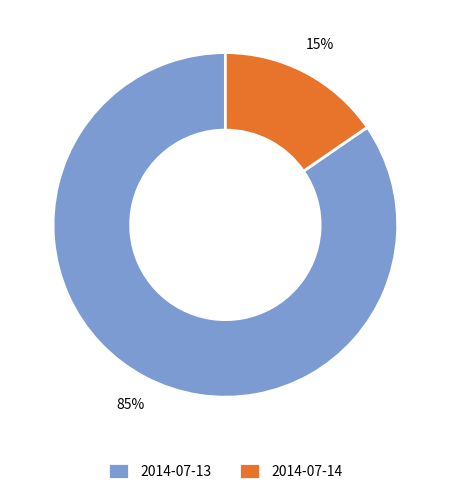

What percentage is the 2014-07-14 slice, to the nearest percent?

15%